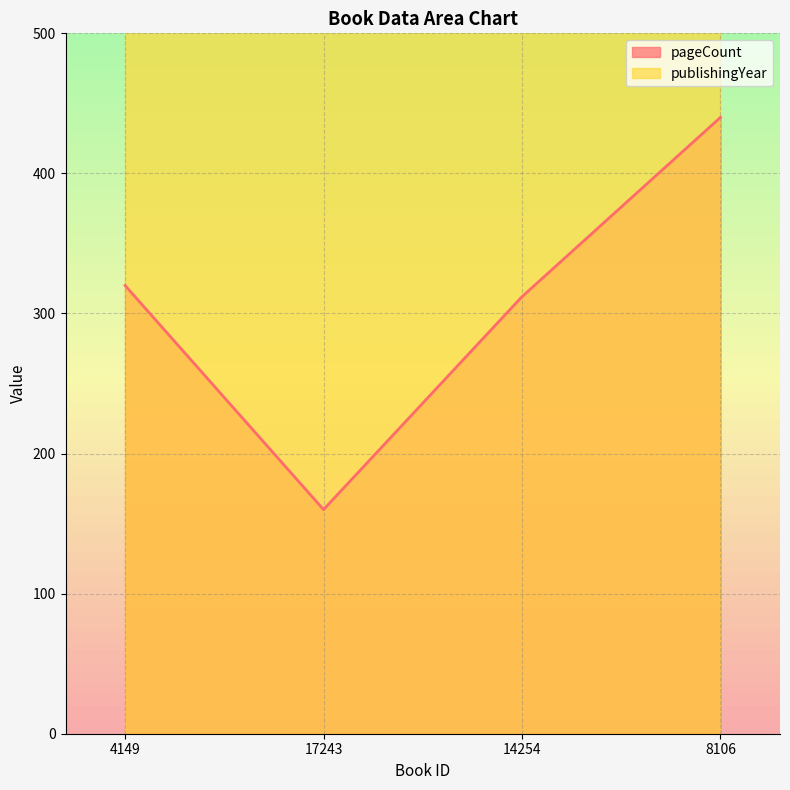

Which category has the highest value across all series?

8106